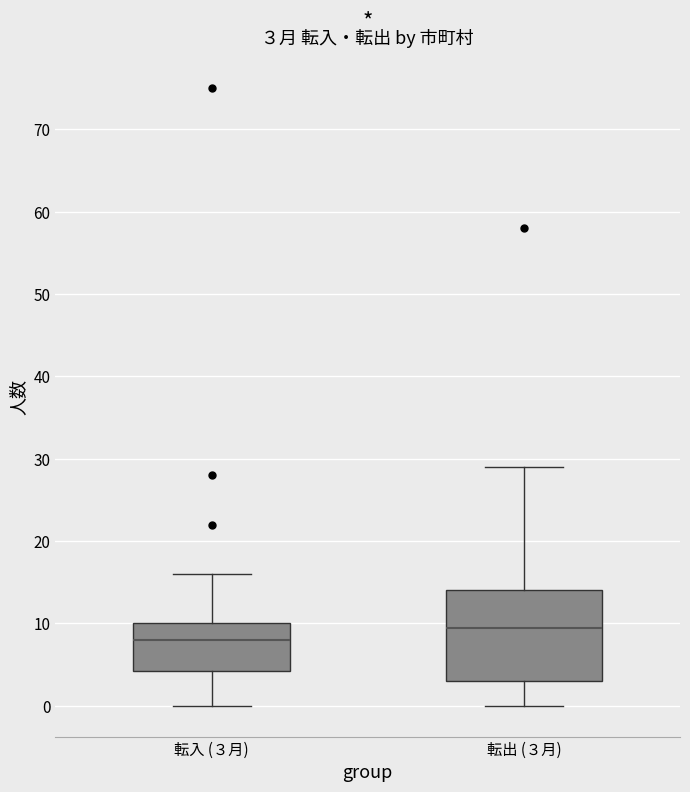

Which box has the lowest median line?

転入 (３月)